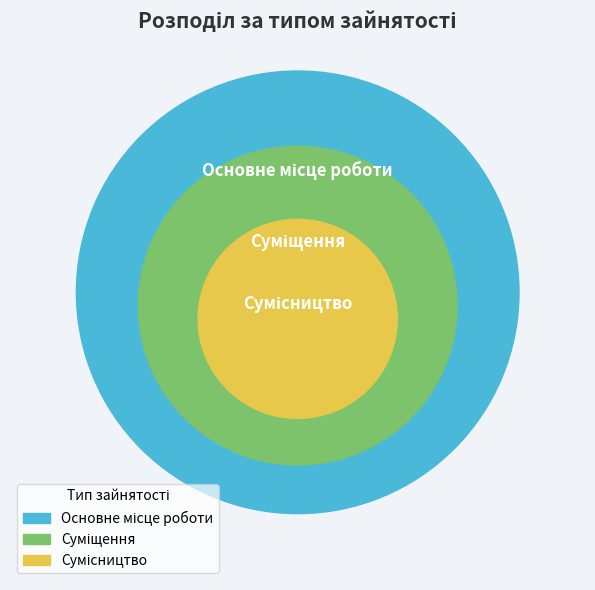

The Суміщення slice represents 33% of the pie. True or false?

True